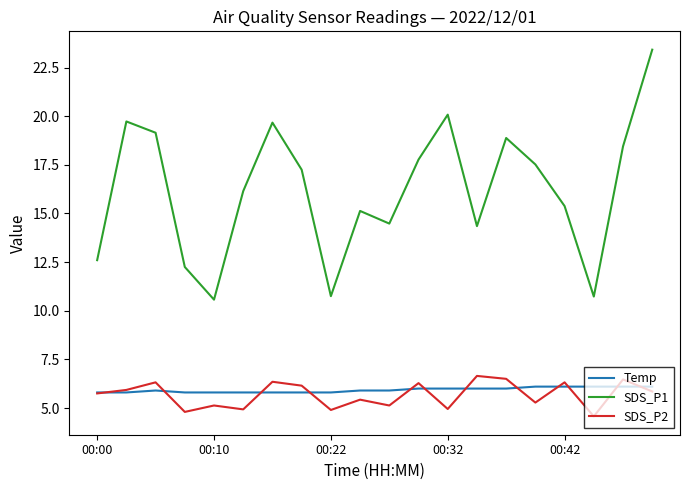

Which series has the widest spread of values?

SDS_P1